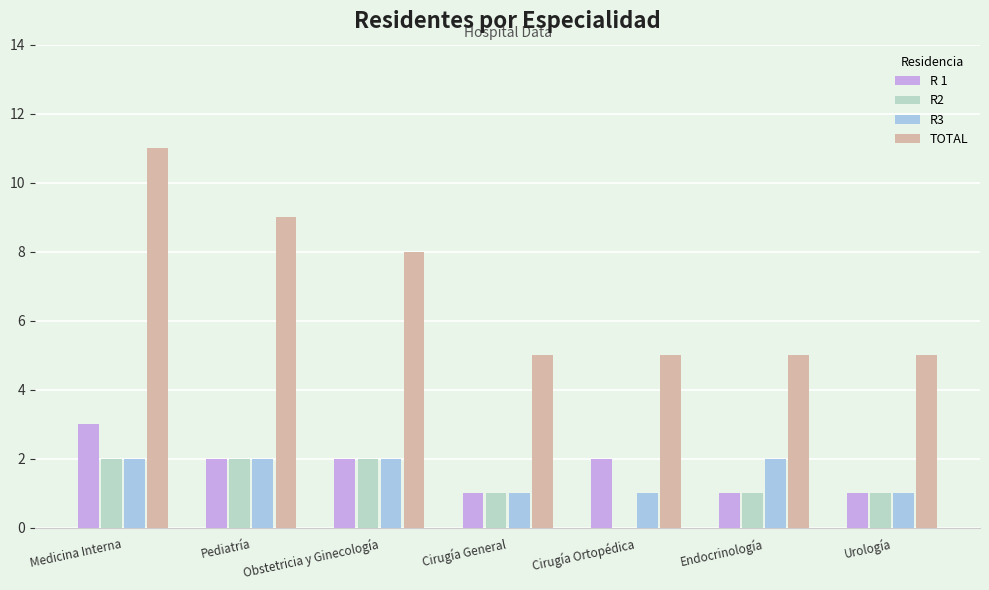

True or false: R2 has a value of 2 at Medicina Interna.

True